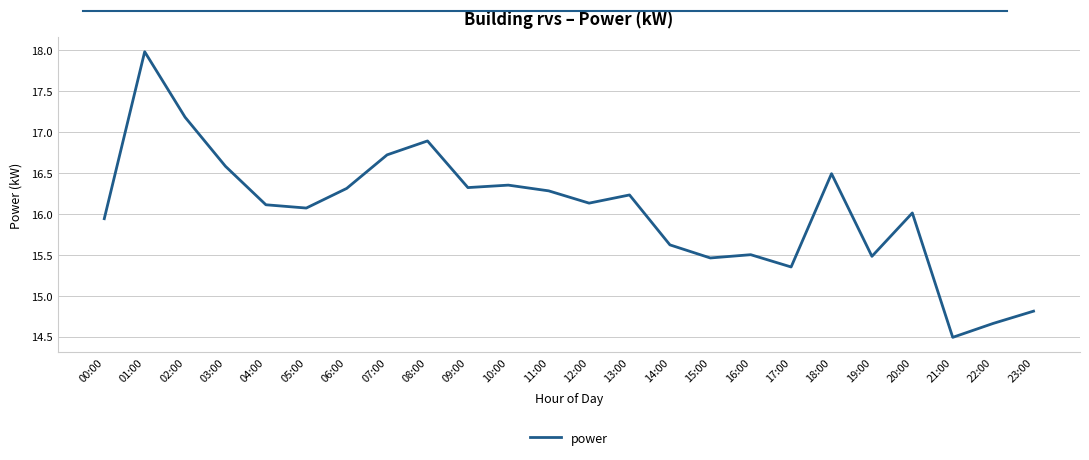

What is the change in value from 00:00 to 03:00?

+0.6